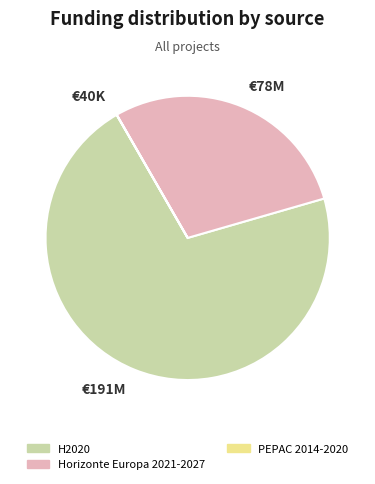

Which category has the biggest portion of the pie?

€191M